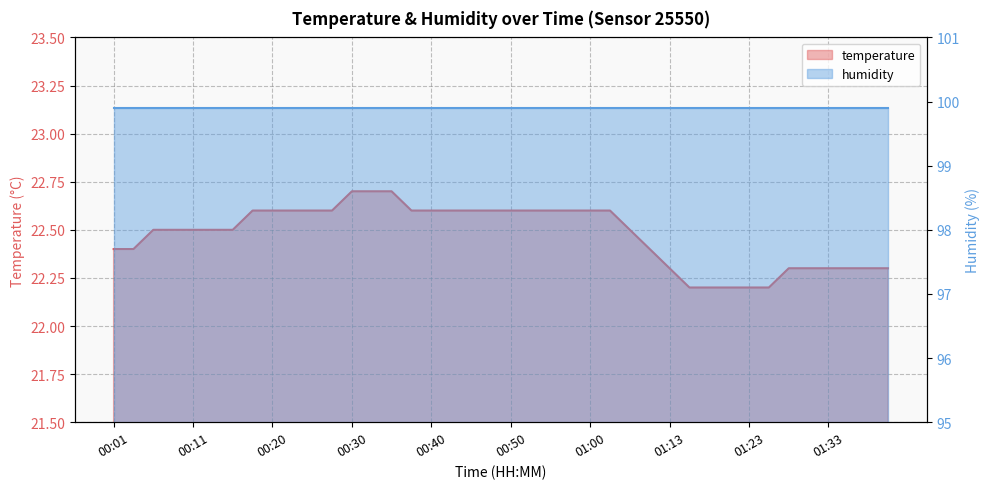

True or false: the data shows 22.6 at 00:42.

True